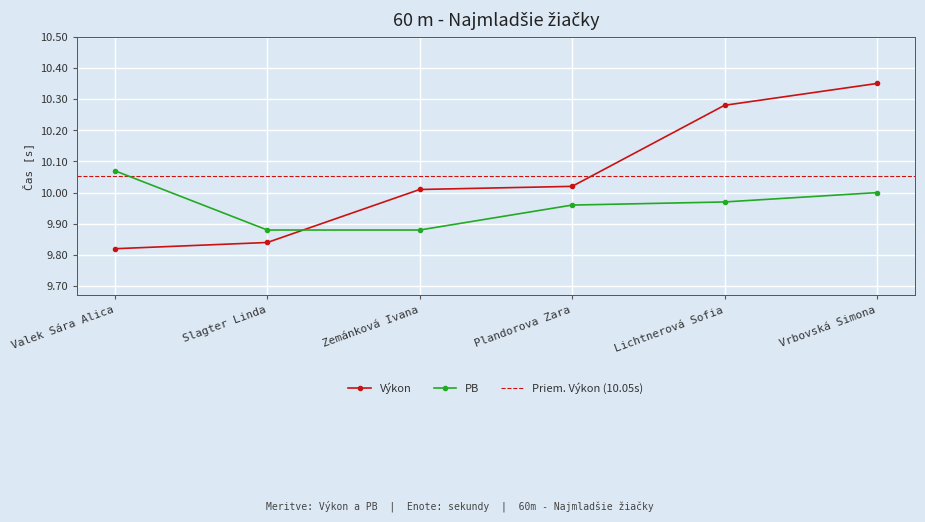

The Výkon series shows 9.8 at Slagter Linda. True or false?

True